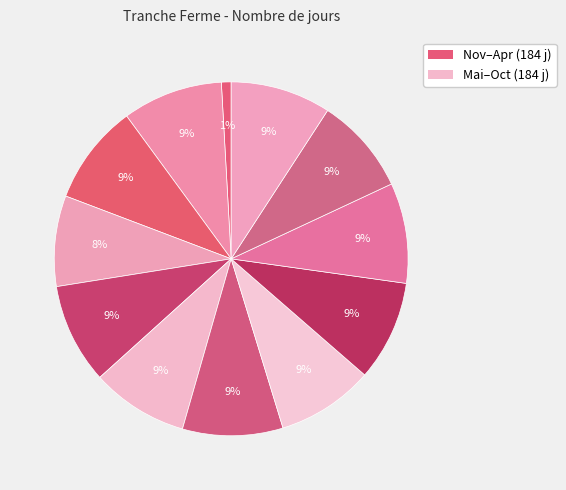

Count the number of slices in the pie.

12